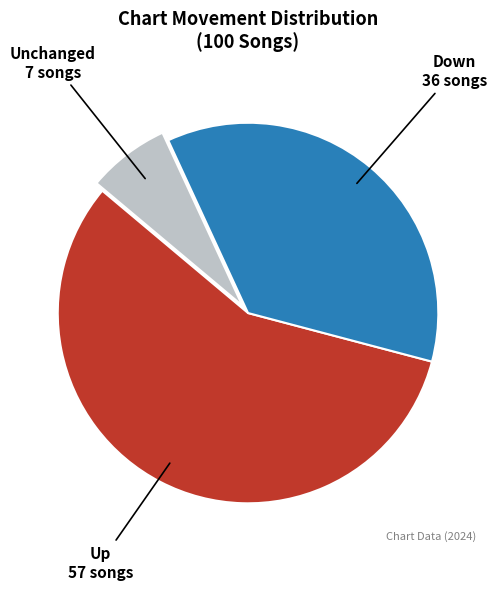

Does any single category account for the majority?

Yes